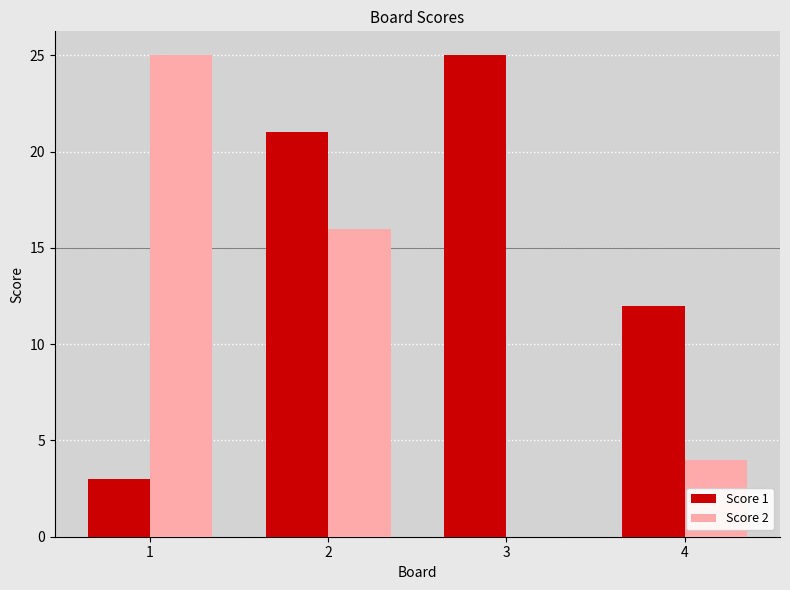

Reading left to right, extract all data points from this chart.

Score 1: 1=3	2=21	3=25	4=12
Score 2: 1=25	2=16	3=0	4=4